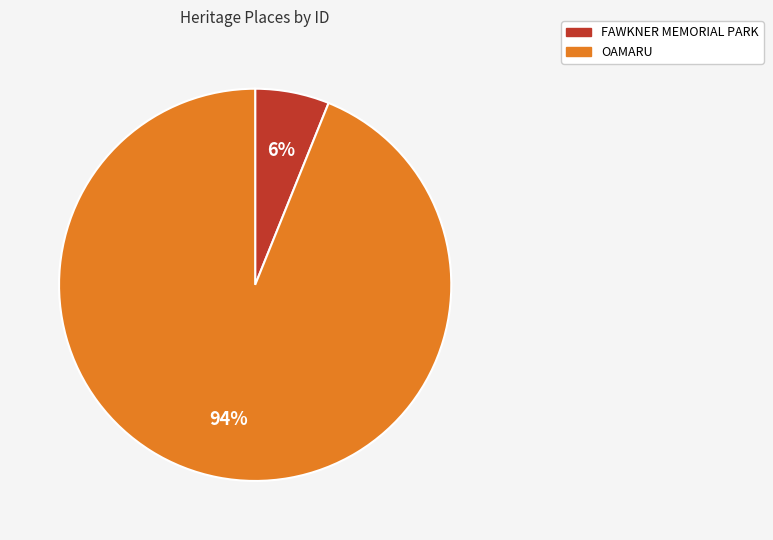

What percentage is the FAWKNER MEMORIAL PARK slice, to the nearest percent?

6%